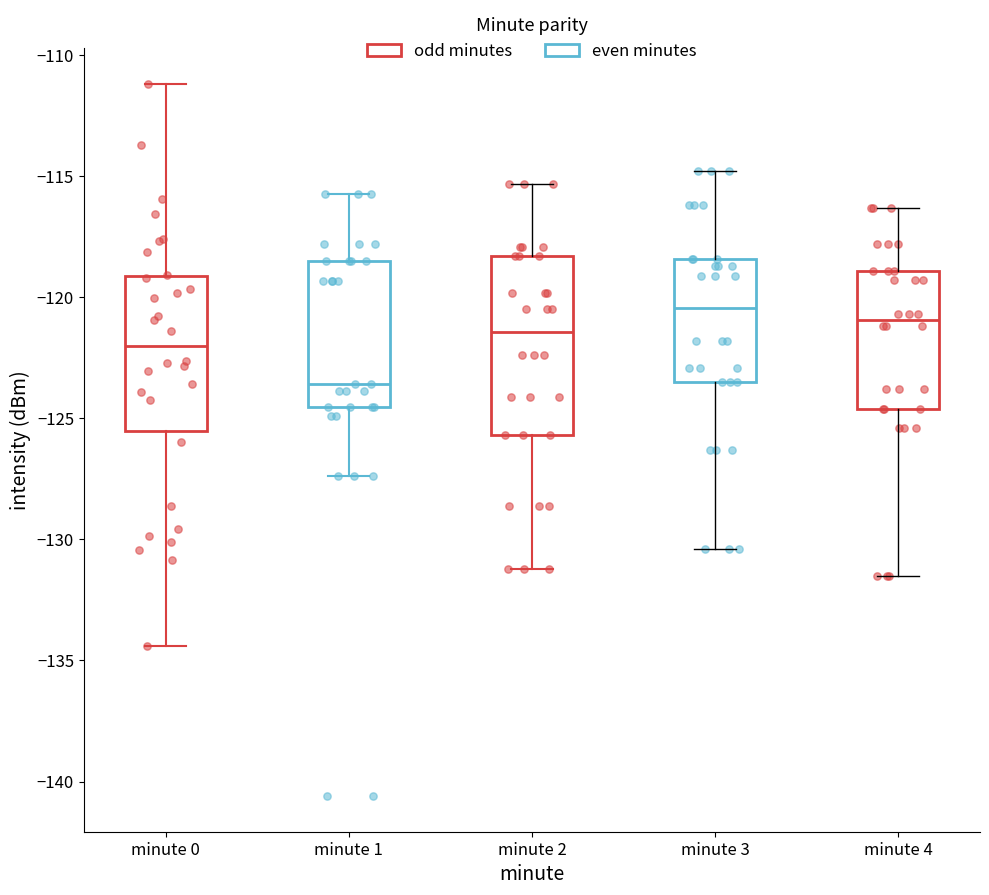

Reading left to right, read every box against the y-axis: the position of its median line, the range the box covers, and the ends of its whiskers. The values are not printed on the chart, so give them approximately, as read against the axis.

minute 0: median -122.0, box -125.5 to -119.0, whiskers -134.5 to -111.0
minute 1: median -123.5, box -124.5 to -118.5, whiskers -127.5 to -115.5
minute 2: median -121.5, box -125.5 to -118.5, whiskers -131.0 to -115.5
minute 3: median -120.5, box -123.5 to -118.5, whiskers -130.5 to -115.0
minute 4: median -121.0, box -124.5 to -119.0, whiskers -131.5 to -116.5